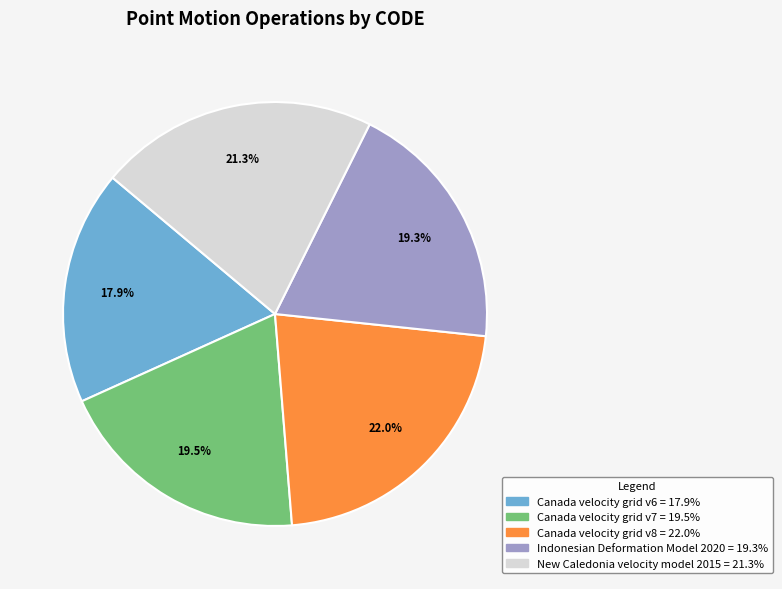

Approximately how many times larger is the value at Canada velocity grid v7 compared to Canada velocity grid v6?

1.1